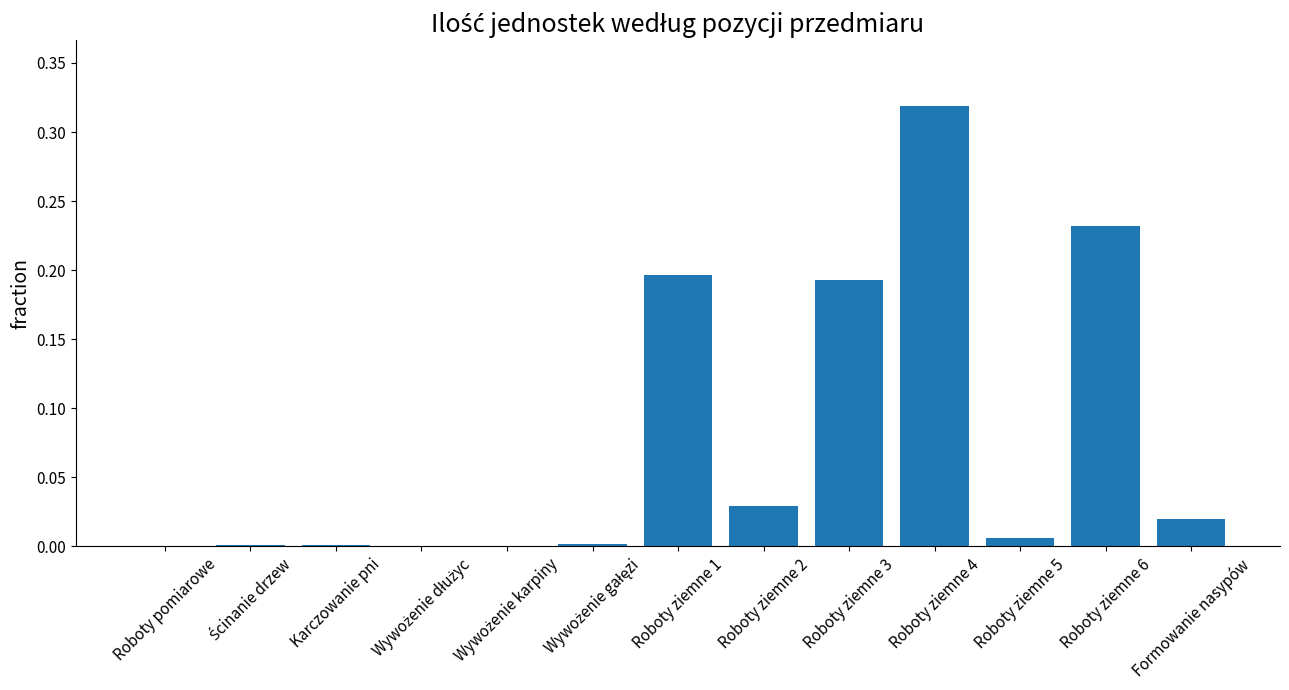

Which has a higher value, Roboty ziemne 4 or Formowanie nasypów?

Roboty ziemne 4